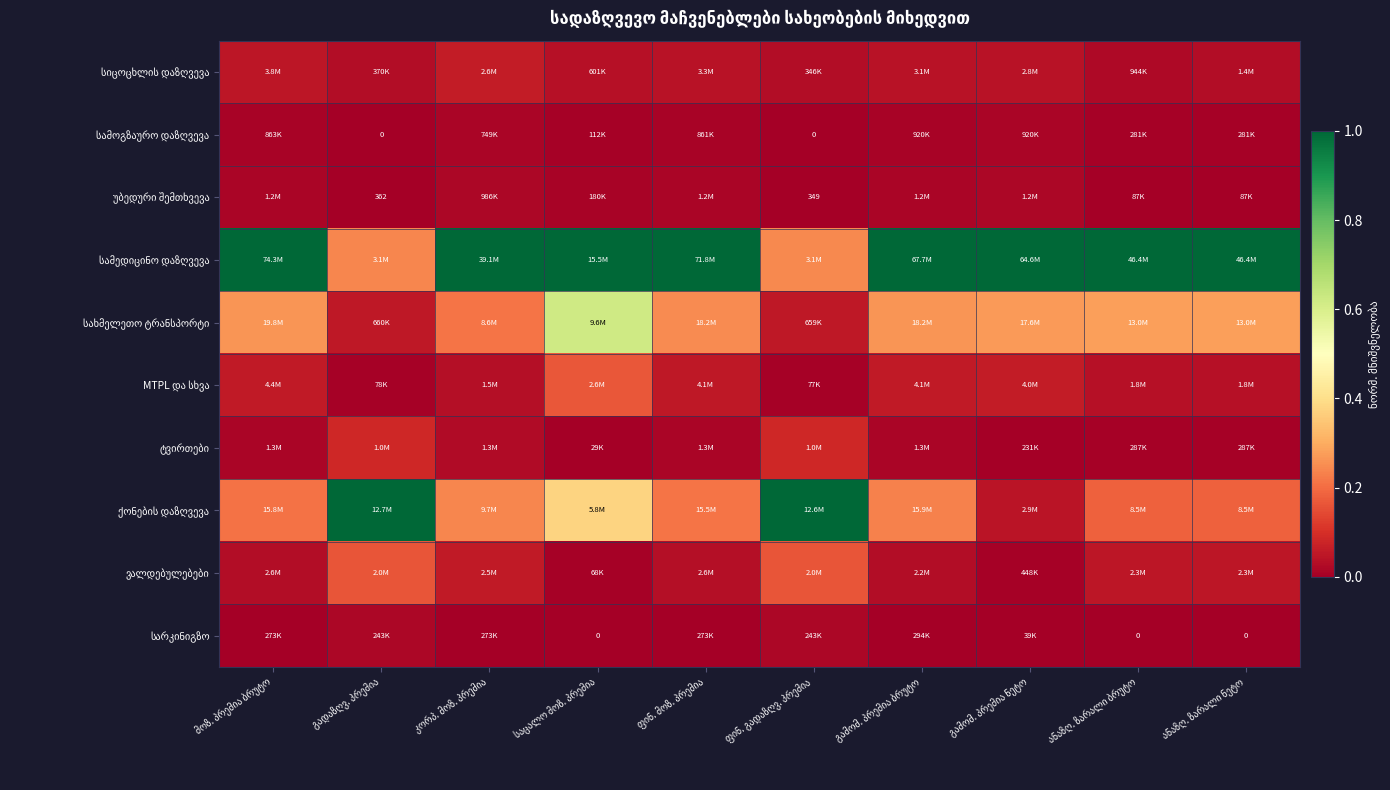

What is the difference between the highest and lowest values at გამომ. პრემია ბრუტო?

1.0